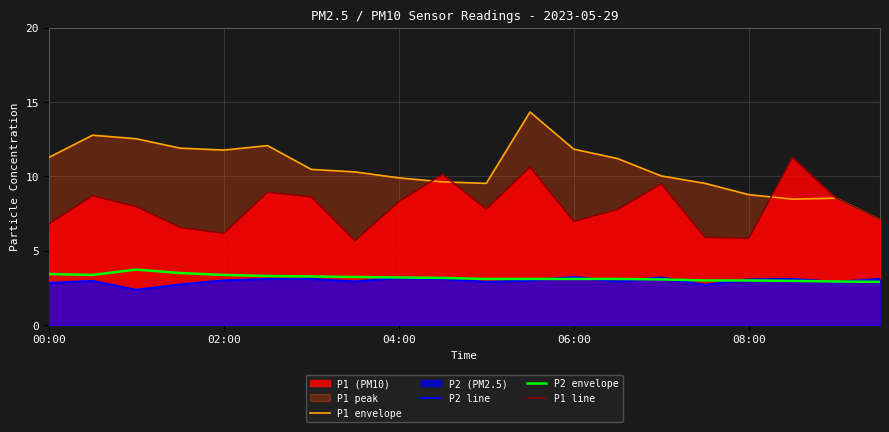

Which series has the largest range (max minus min)?

P1 envelope